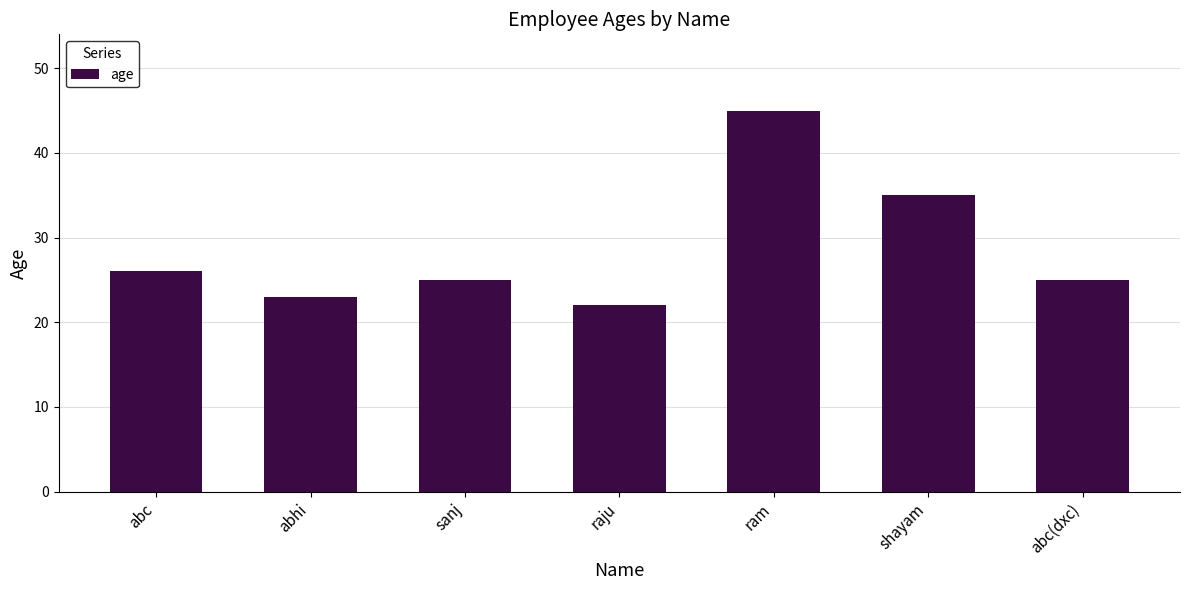

What is the difference between the maximum and minimum values?

23